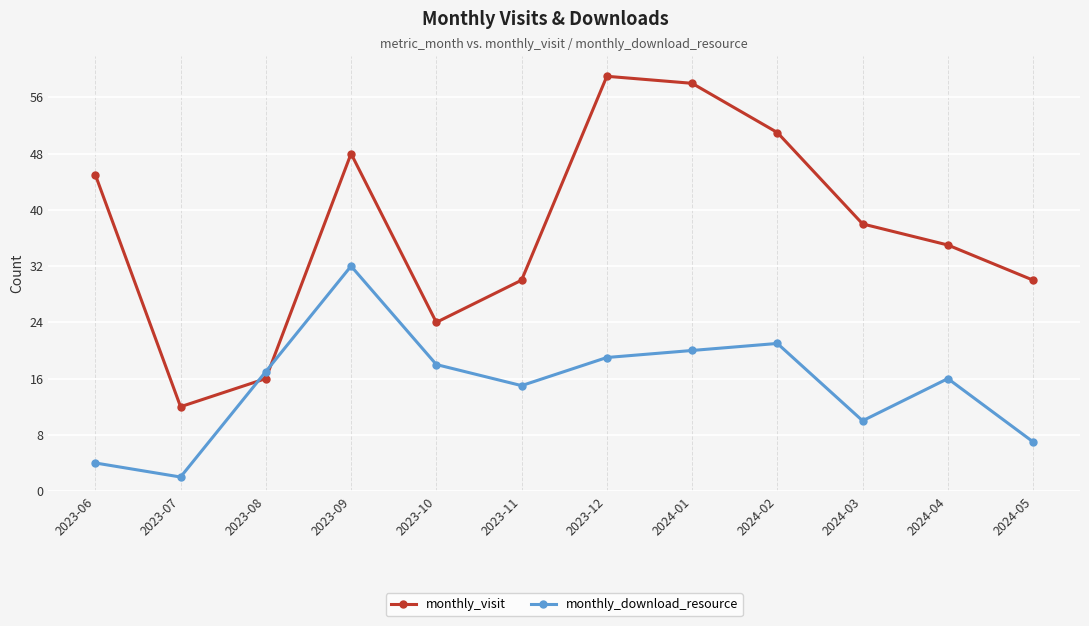

What position from the left is 2024-05?

12